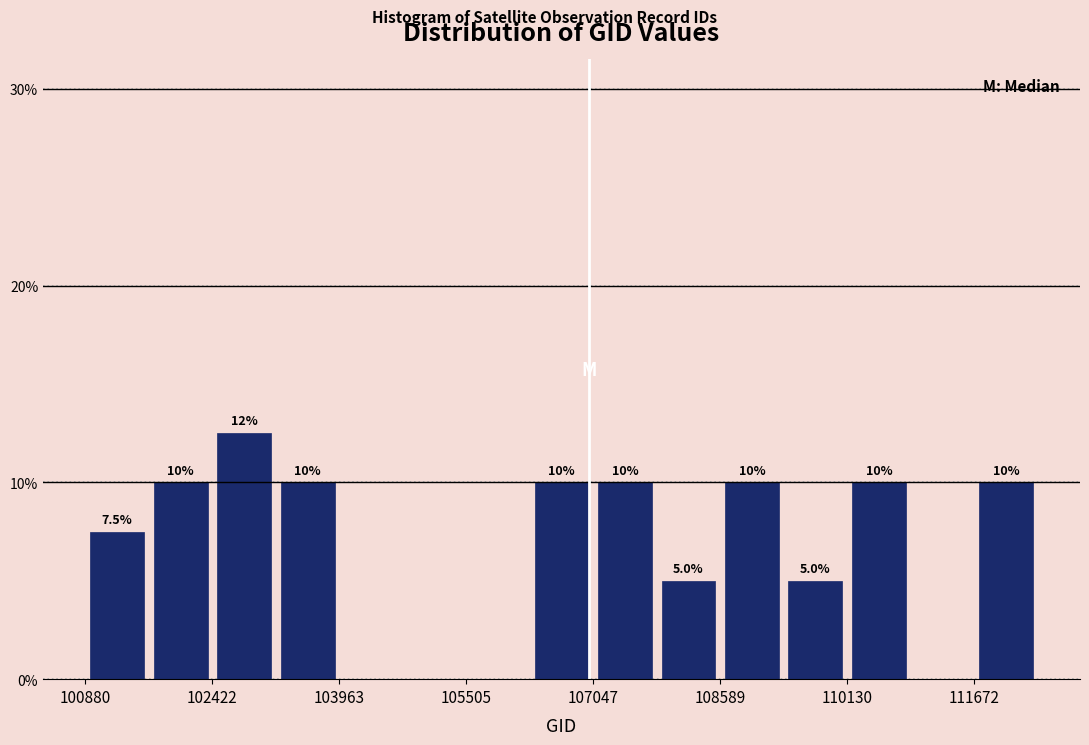

Around what value on the x-axis is the tallest bar? Give the approximate position of its centre, as read against the axis.

102800